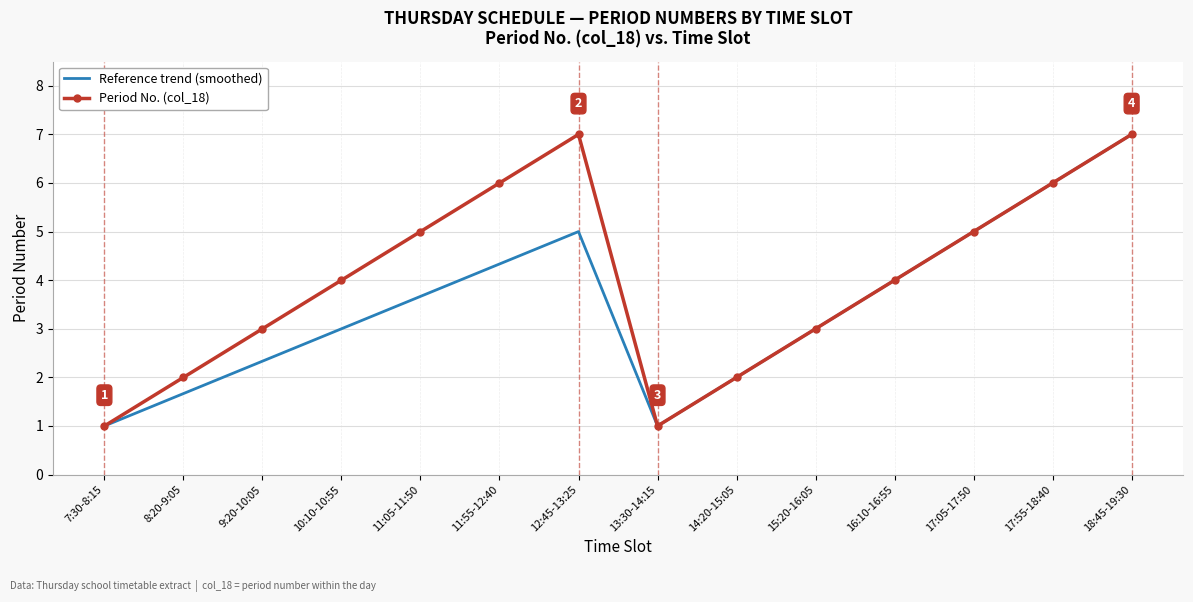

Is it true that Reference trend (smoothed) equals 1.0 at 13:30-14:15?

True